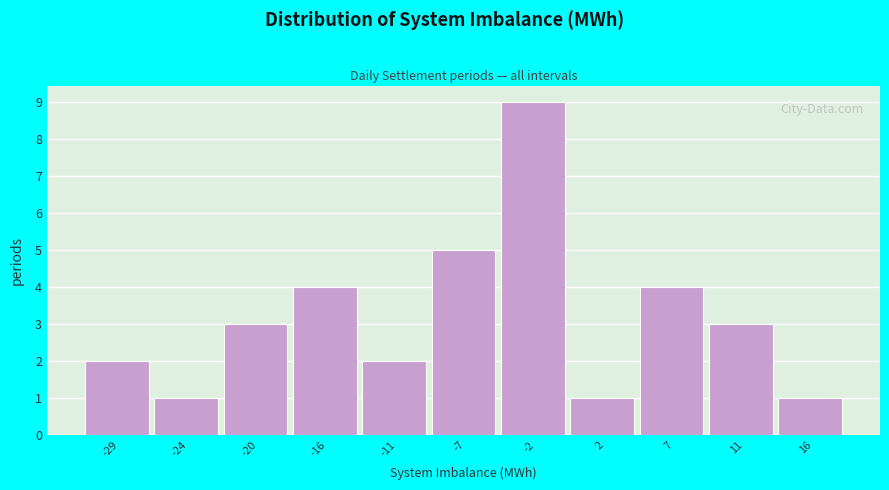

Which range on the x-axis has the tallest bar?

-4.5 to 0.0